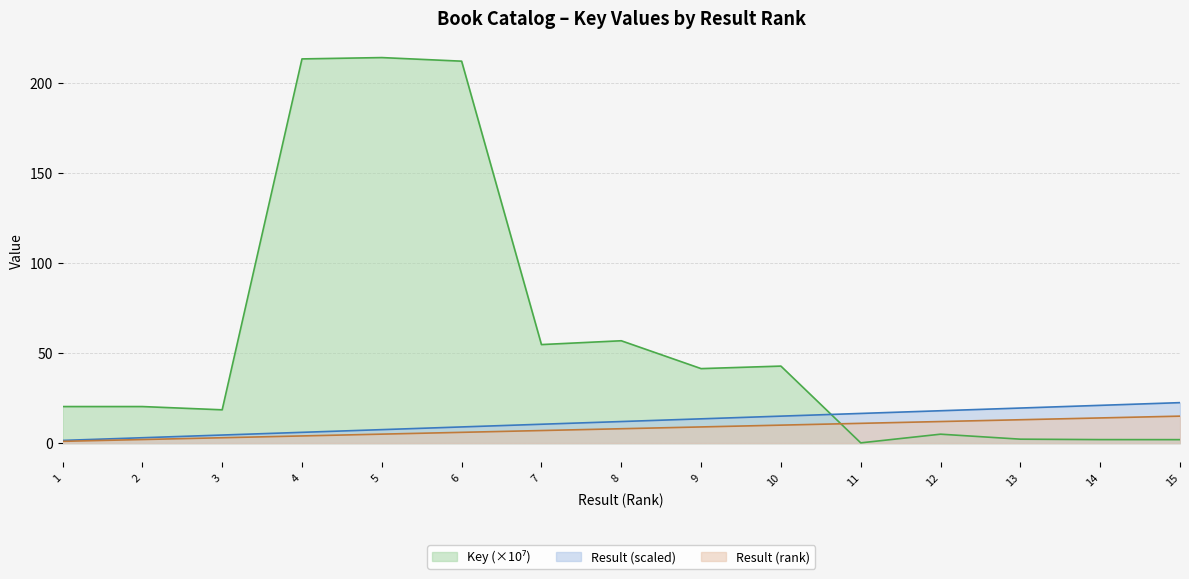

What is the approximate value of Key (millions) at 7?

54.8